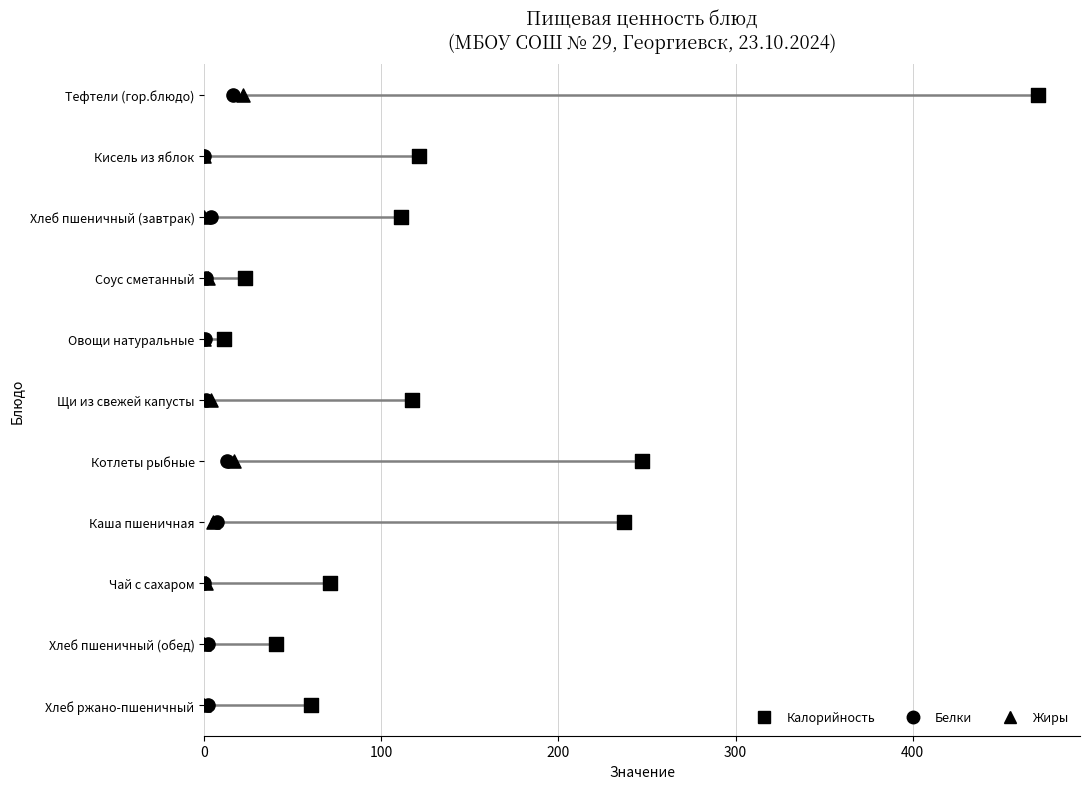

What are all the series names shown in the legend?

Калорийность, Белки, Жиры